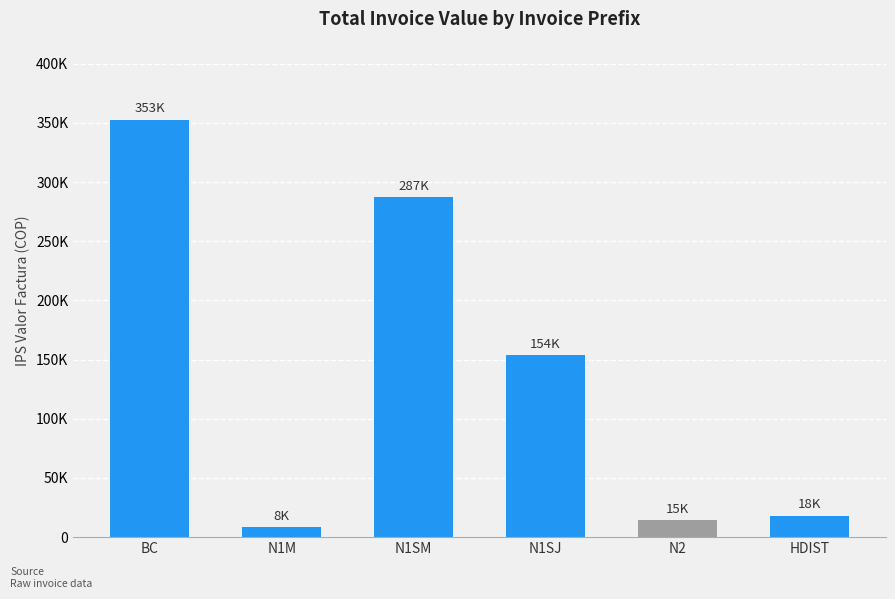

Approximately how many times larger is the value at N1SM compared to HDIST?

15.8